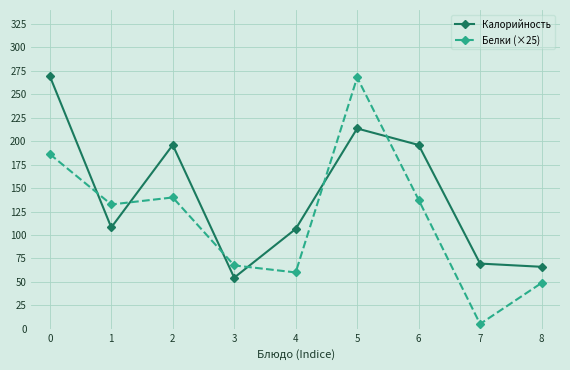

True or false: Белки (×25) has a value of 60.0 at 4.

True